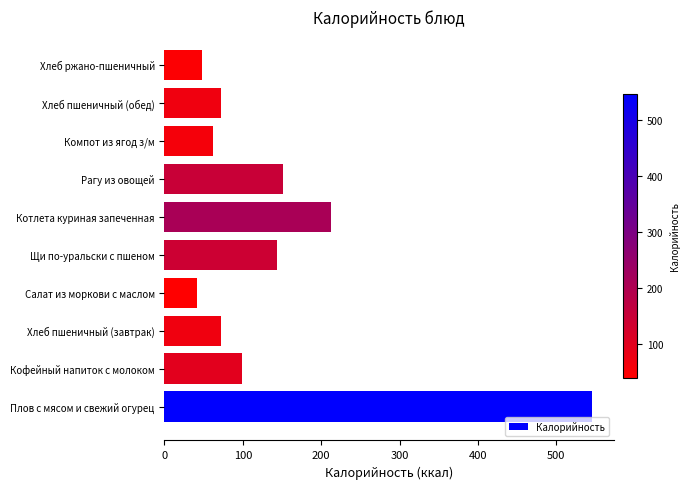

What is the change in value from Кофейный напиток с молоком to Хлеб пшеничный (завтрак)?

-27.0